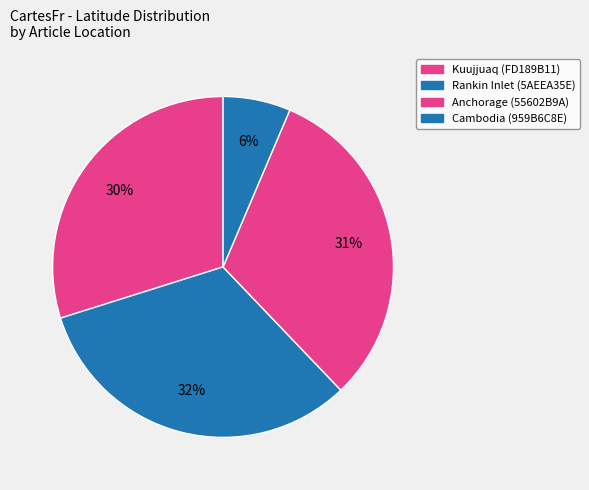

How many segments does this pie chart have?

4